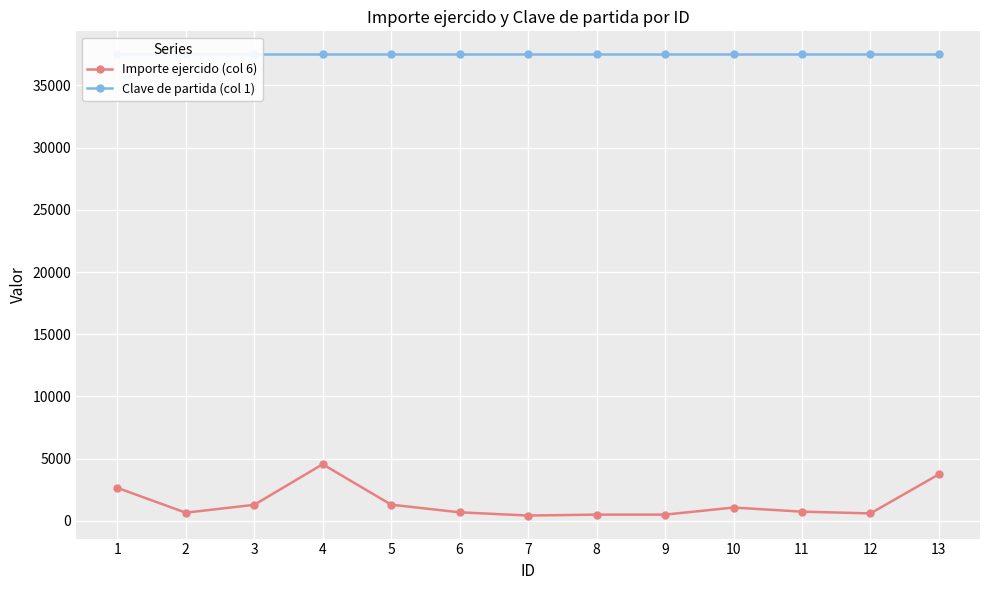

List the series in order of their peak value, lowest first.

Importe ejercido (col 6), Clave de partida (col 1)